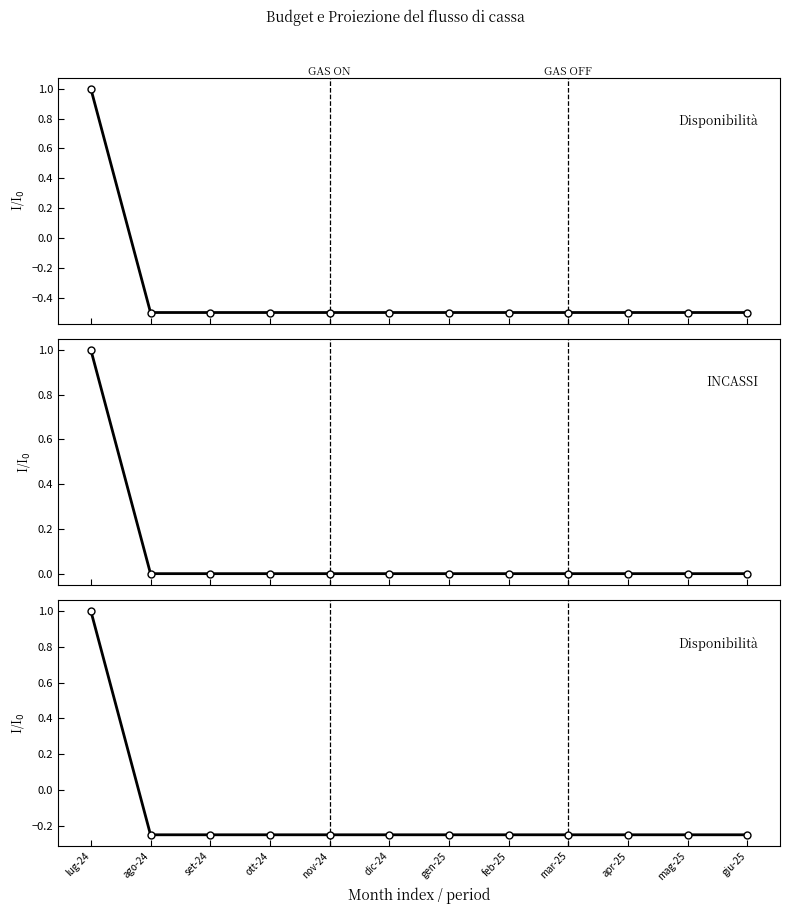

Reading right to left, extract all data points from this chart.

Disponibilità di cassa (inizio mese): giu-25=-0.5	mag-25=-0.5	apr-25=-0.5	mar-25=-0.5	feb-25=-0.5	gen-25=-0.5	dic-24=-0.5	nov-24=-0.5	ott-24=-0.5	set-24=-0.5	ago-24=-0.5	lug-24=1.0
INCASSI TOTALI: giu-25=0.0	mag-25=0.0	apr-25=0.0	mar-25=0.0	feb-25=0.0	gen-25=0.0	dic-24=0.0	nov-24=0.0	ott-24=0.0	set-24=0.0	ago-24=0.0	lug-24=1.0
Disponibilità di cassa totale: giu-25=-0.2	mag-25=-0.2	apr-25=-0.2	mar-25=-0.2	feb-25=-0.2	gen-25=-0.2	dic-24=-0.2	nov-24=-0.2	ott-24=-0.2	set-24=-0.2	ago-24=-0.2	lug-24=1.0